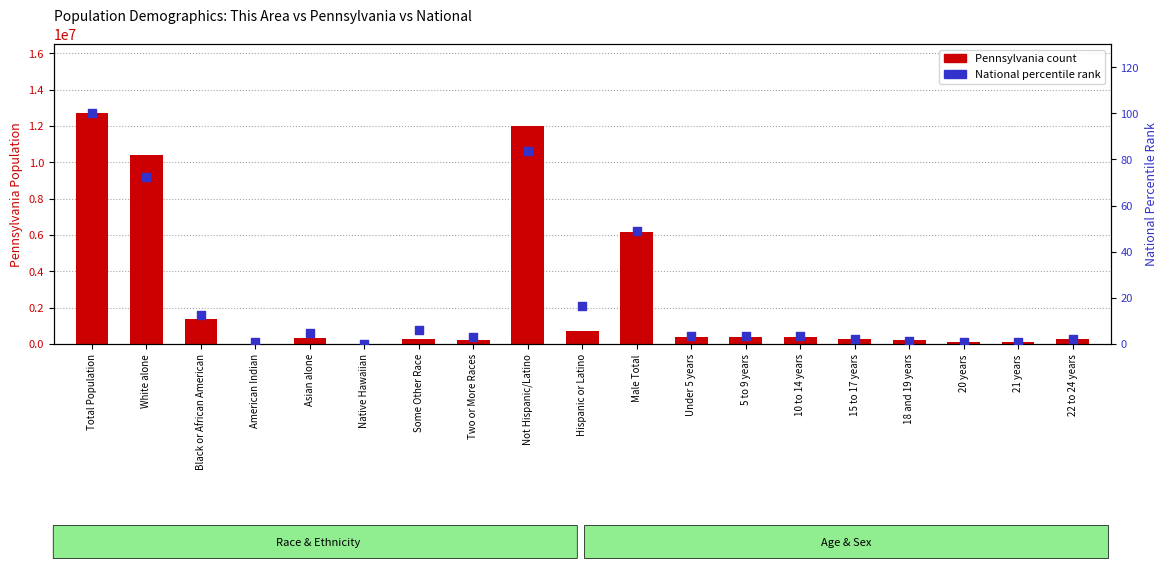

Which series has the largest total across all categories?

Pennsylvania